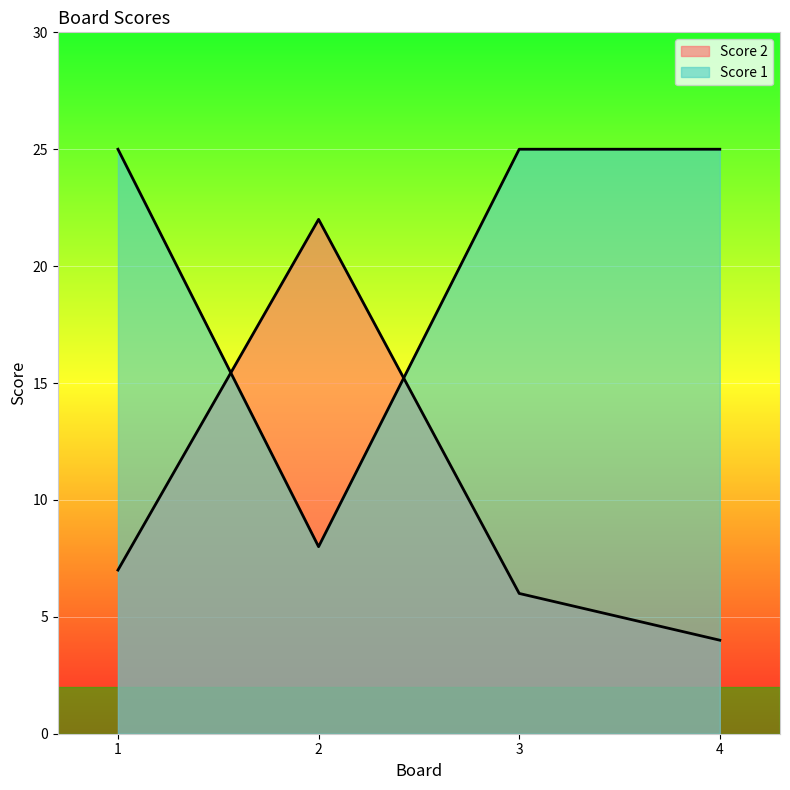

How many interior local valleys does the Score 1 series have?

1